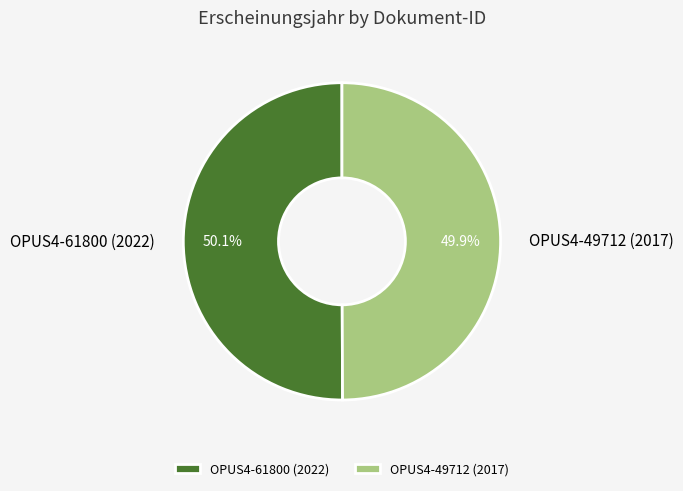

Is there any slice that represents more than half of the pie?

Yes